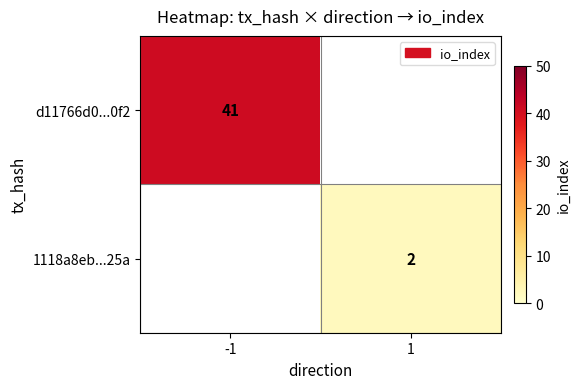

True or false: 1118a8eb...25a has a value of 2 at 1.

True